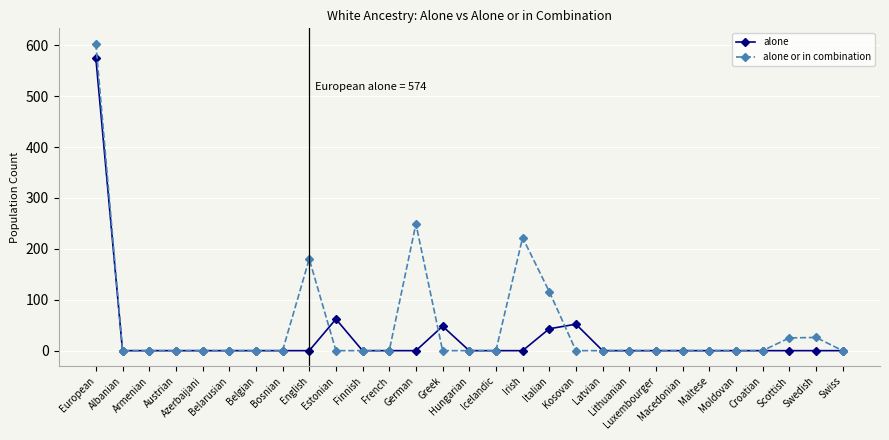

What is the label of the 1st point from the right?

Swiss